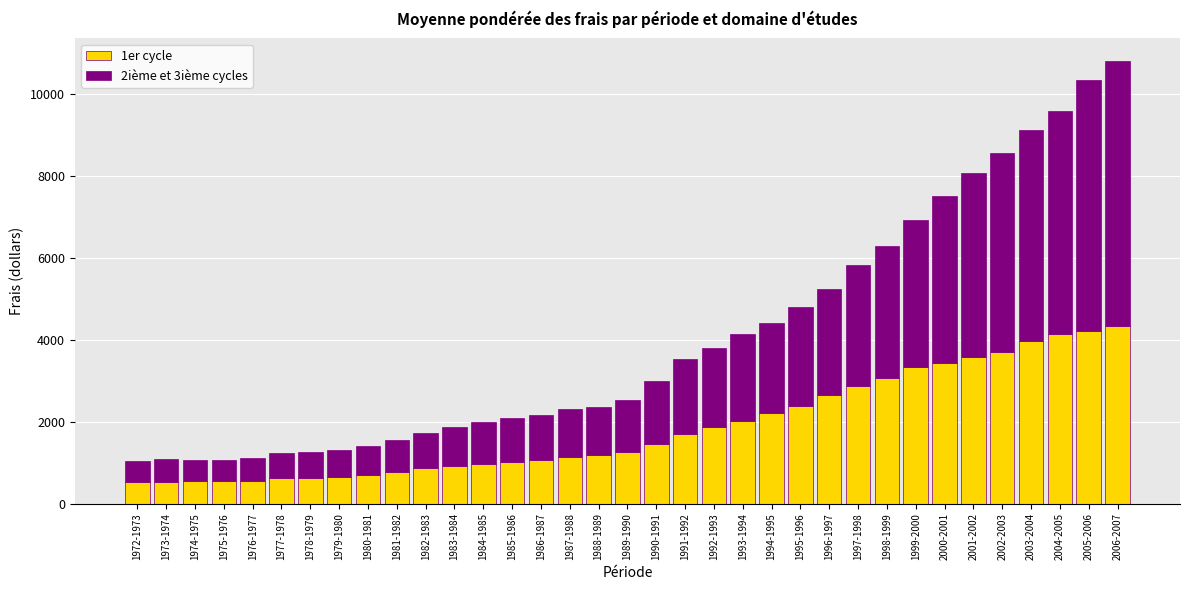

What is the difference between the maximum and minimum values in the 1er cycle series?

3813